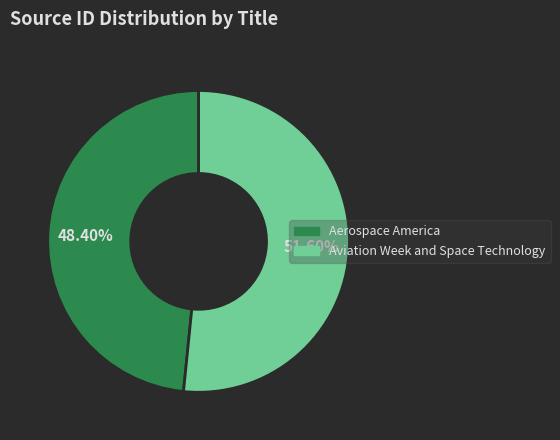

Rank the categories by value from lowest to highest.

Aerospace America, Aviation Week and Space Technology